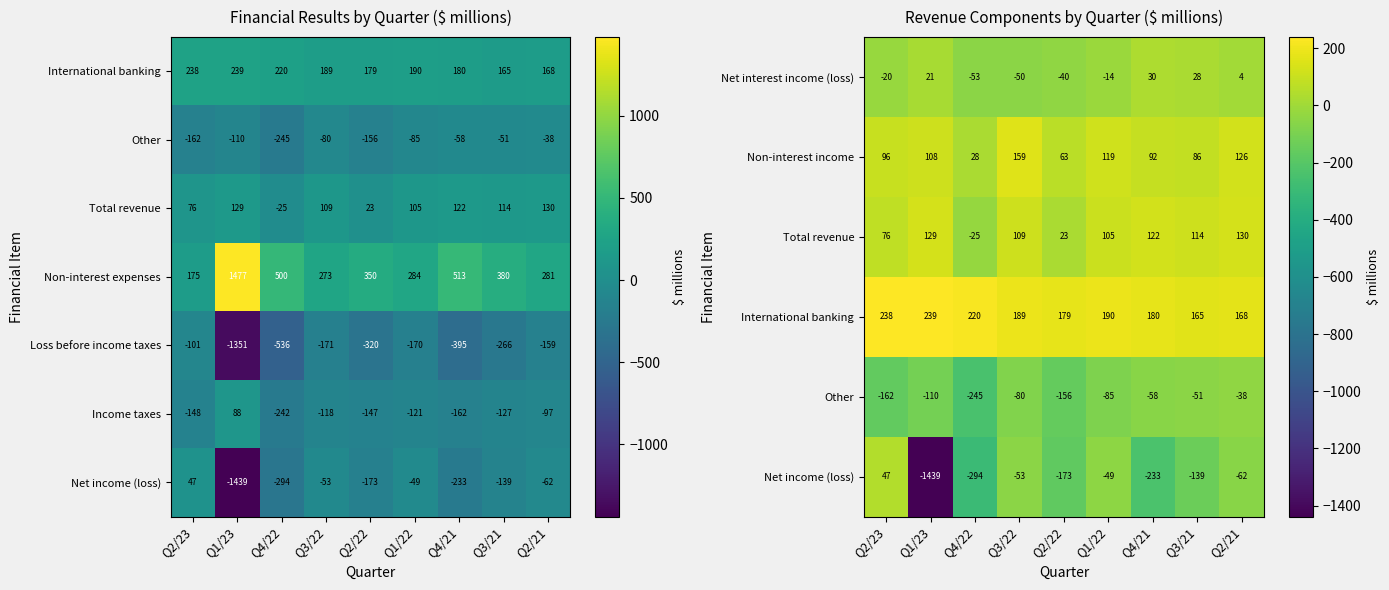

At which label is Loss before income taxes closest to -726?

Q4/22